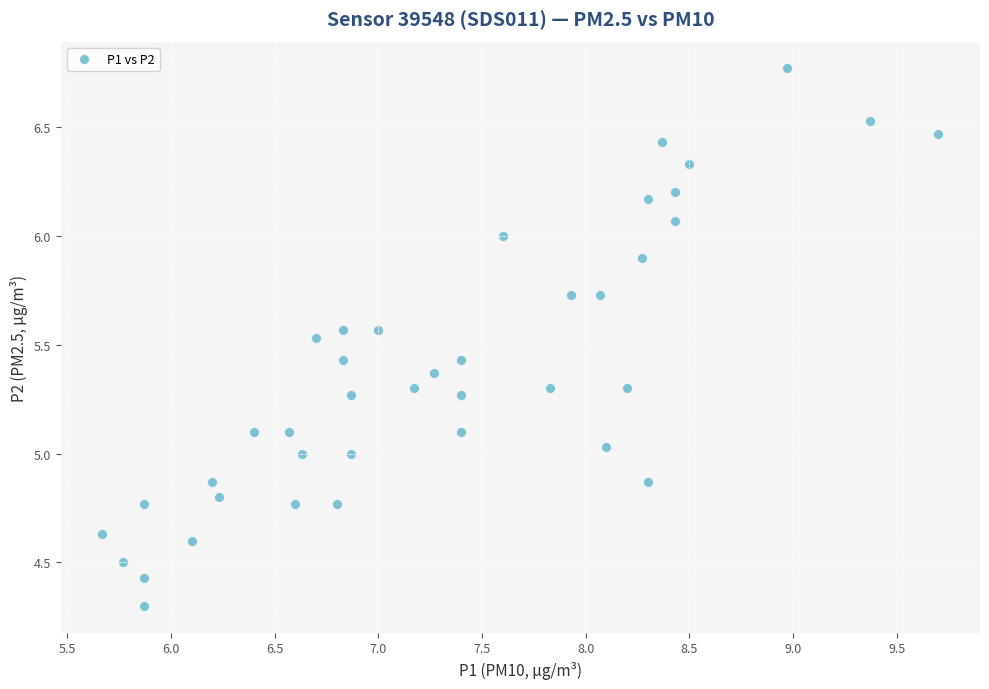

What is the range of X values (max minus min)?

4.0